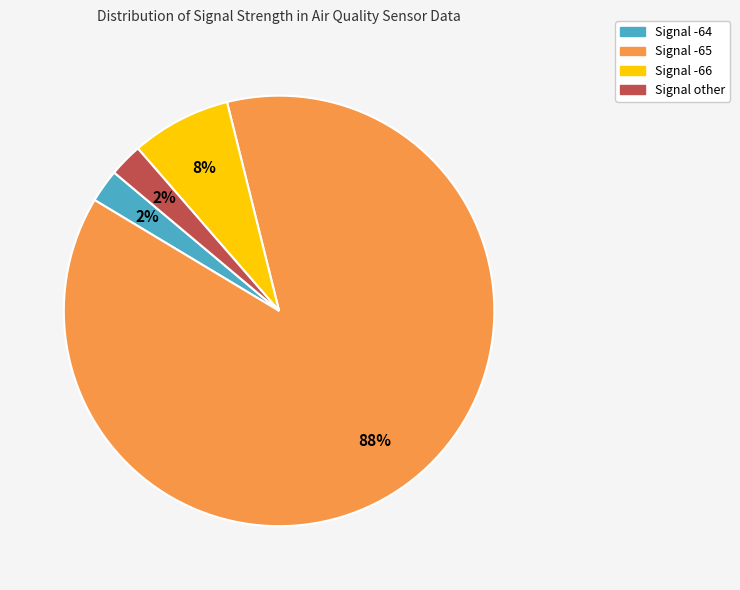

Which has a higher value, Signal -66 or Signal -65?

Signal -65